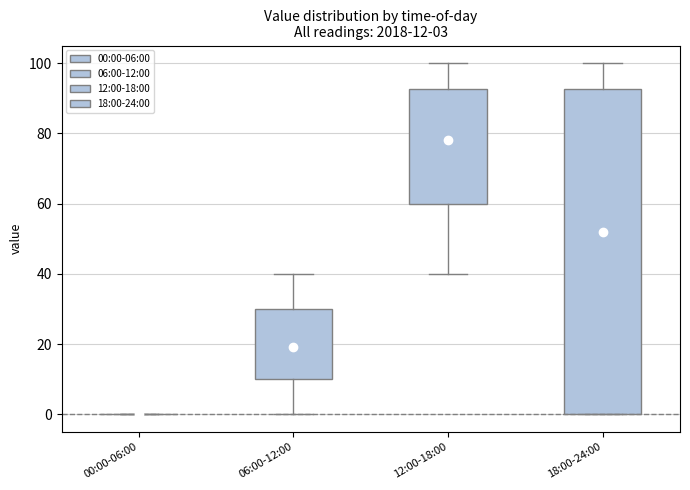

Which box is the tallest, from its lower edge to its upper edge?

18:00-24:00